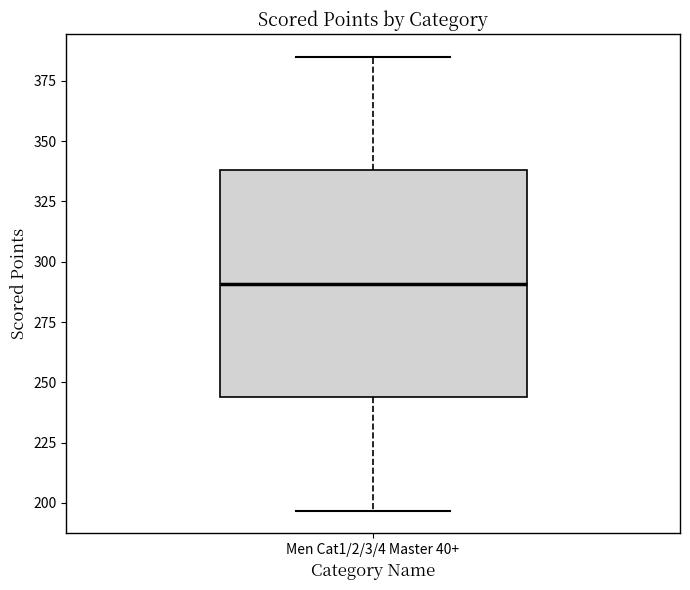

Where does the median line of the box for Men Cat1/2/3/4 Master 40+ sit on the y-axis? The values are not printed on the chart, so give them approximately, as read against the axis.

290